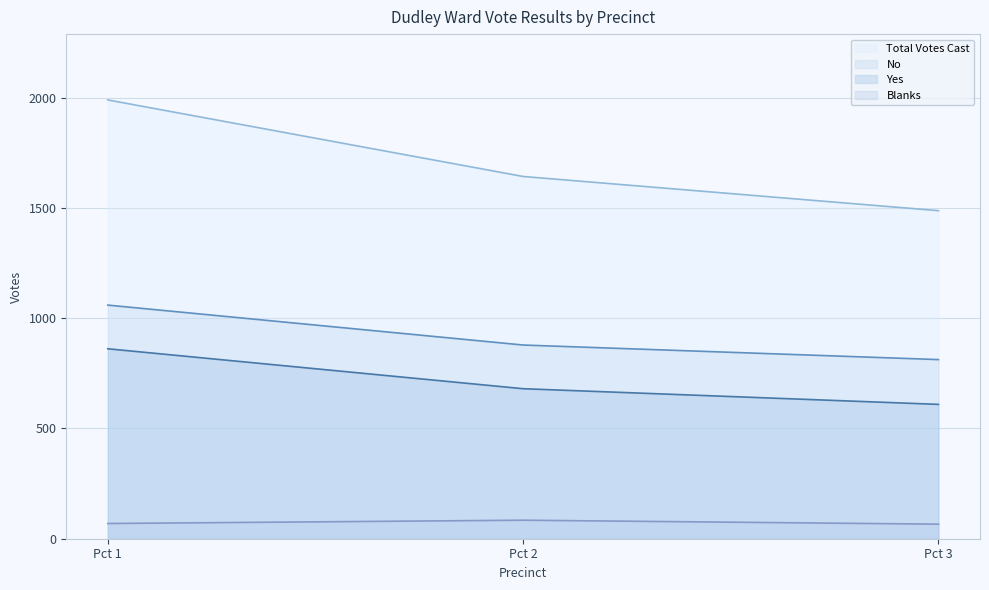

What are all the series names shown in the legend?

Total Votes Cast, No, Yes, Blanks